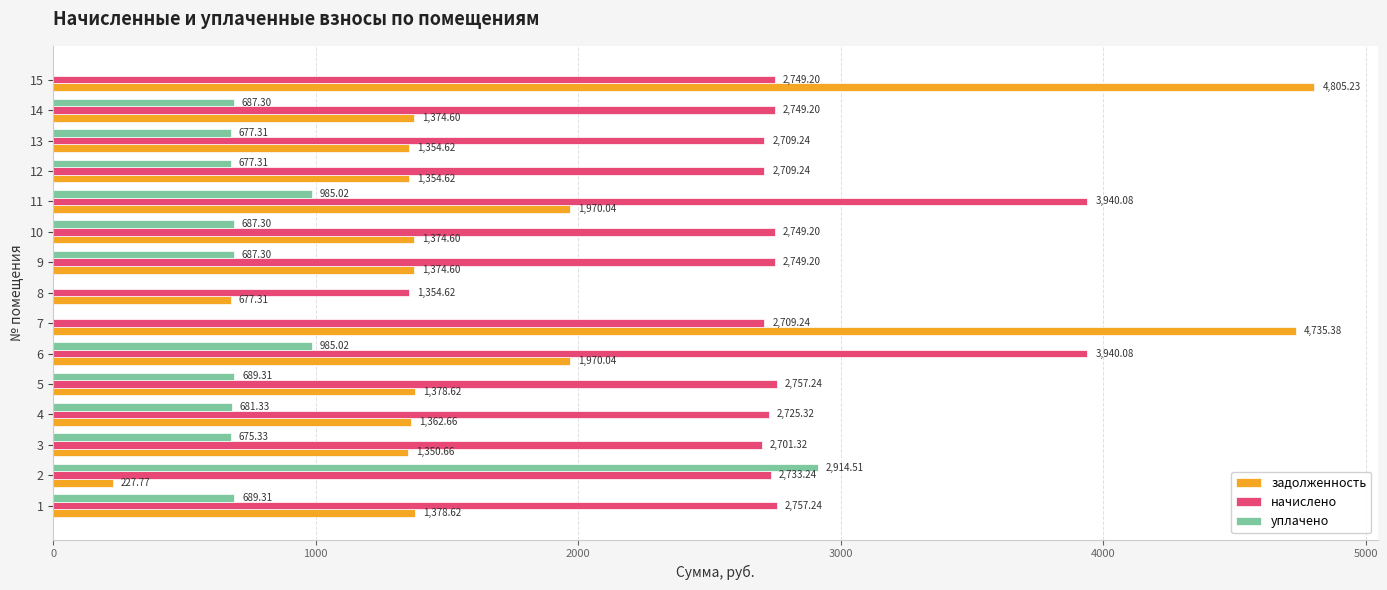

Between 5 and 10, which series saw the biggest shift?

начислено